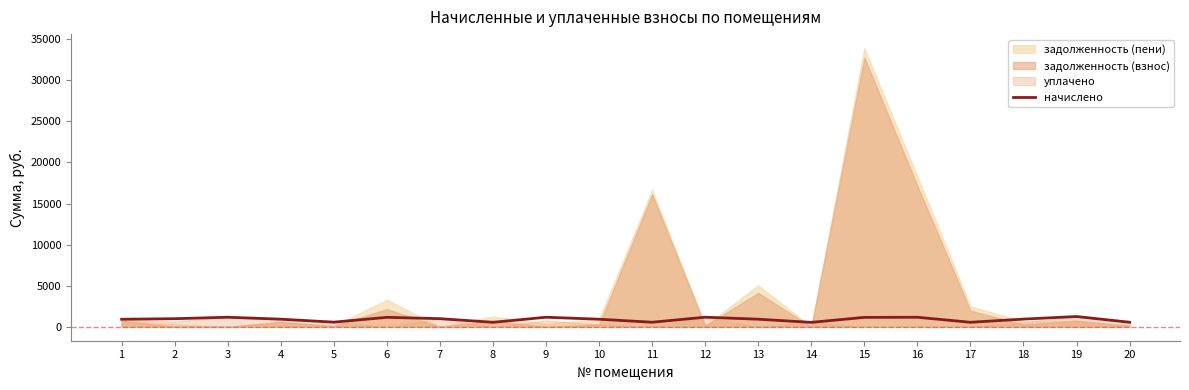

What is the sum of all values?

18087.3